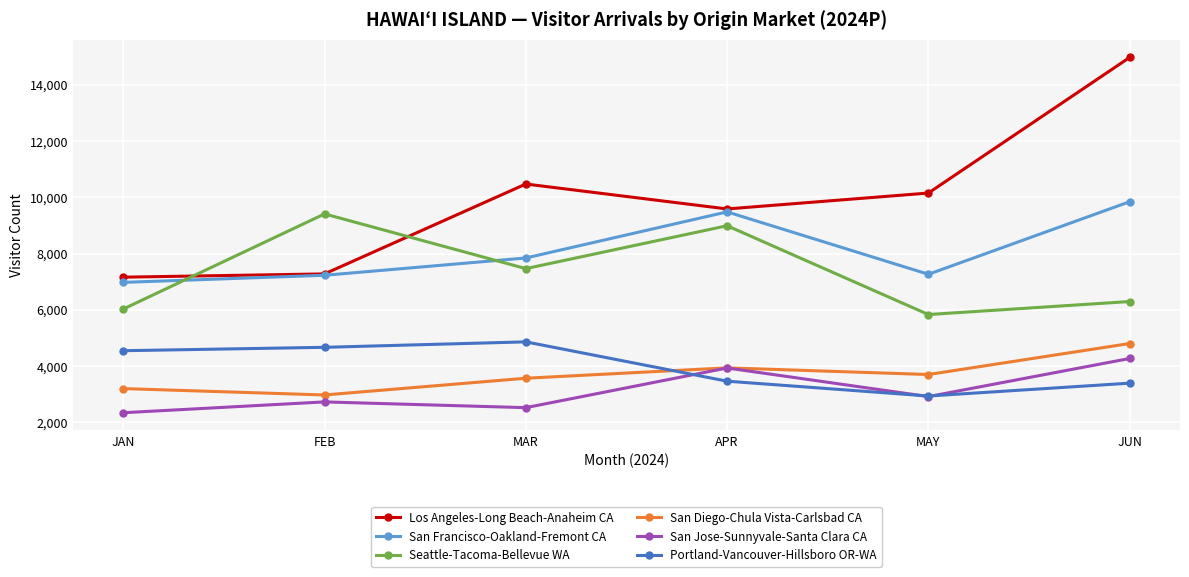

Is it true that Portland-Vancouver-Hillsboro OR-WA equals 2189.5 at APR?

False